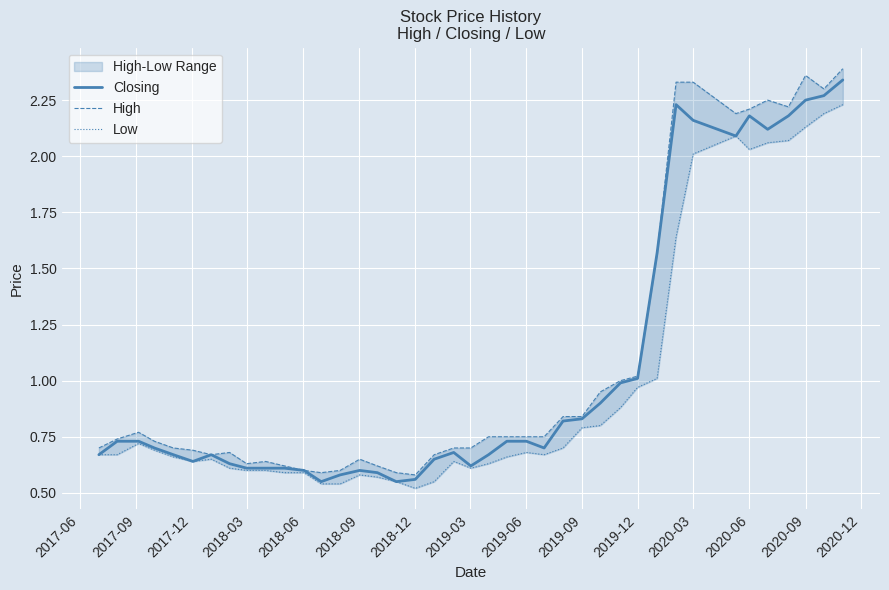

How many categories are shown in the chart?

40